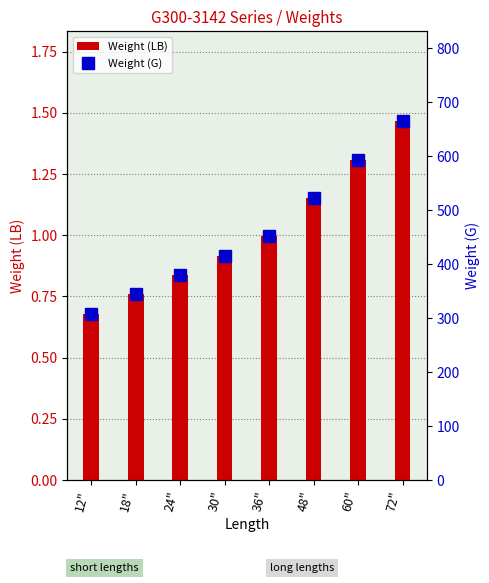

List the series in order of their overall mean, highest first.

Weight (G), Weight (LB)